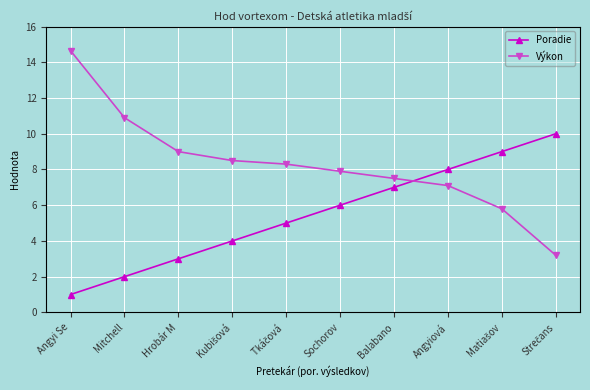

Which category has the highest value in the Výkon series?

Angyi Se